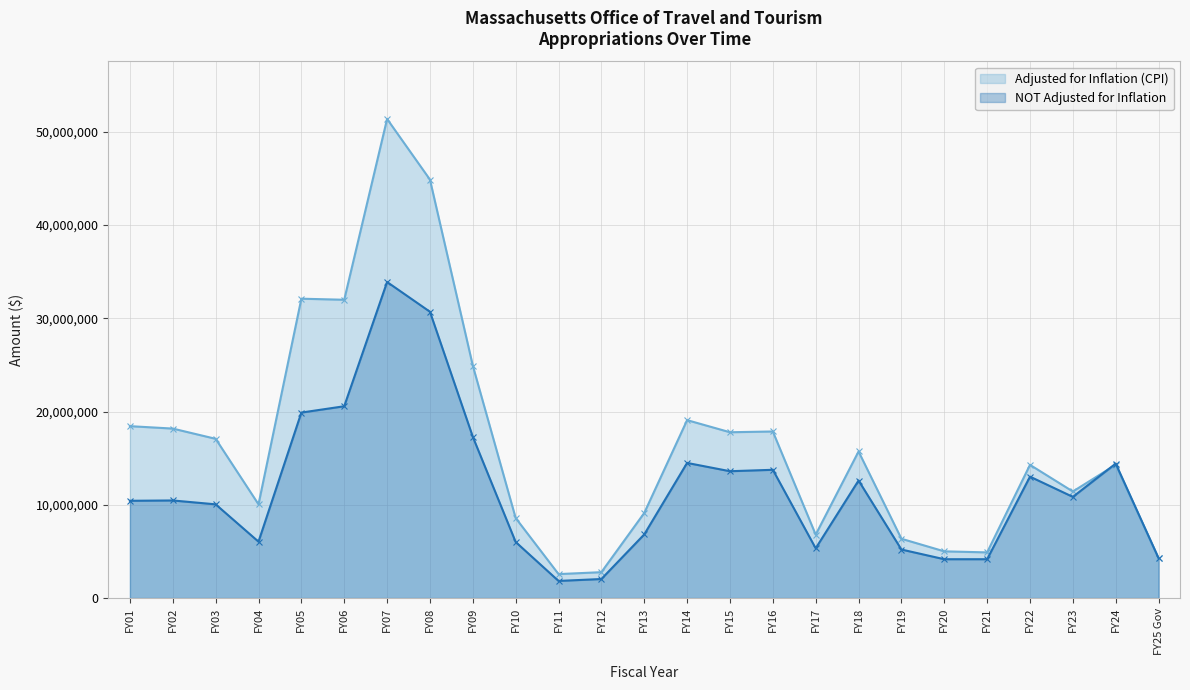

List the series in order of their overall mean, highest first.

Adjusted for Inflation (CPI), NOT Adjusted for Inflation